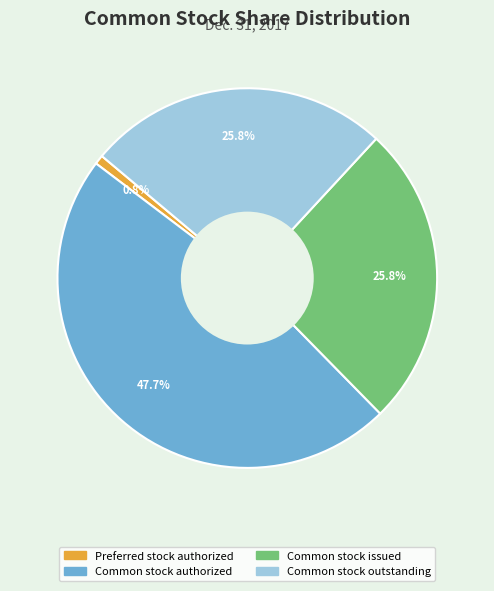

Is there a majority slice in this chart?

No